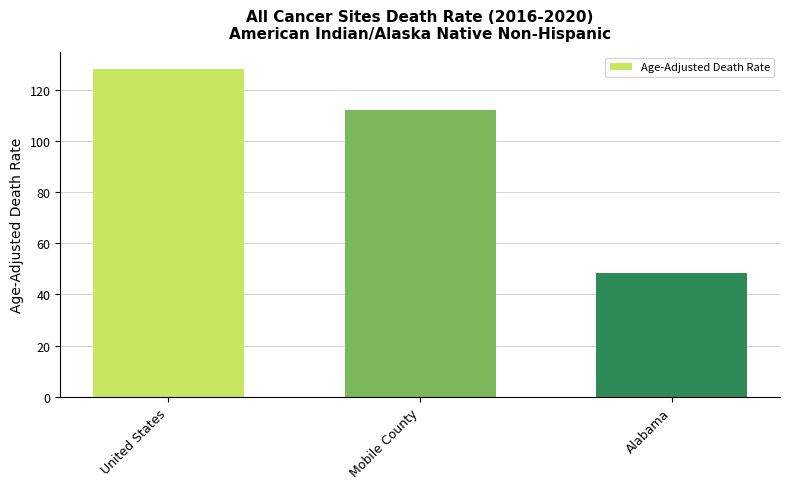

Which category has the lowest value across all series?

Alabama